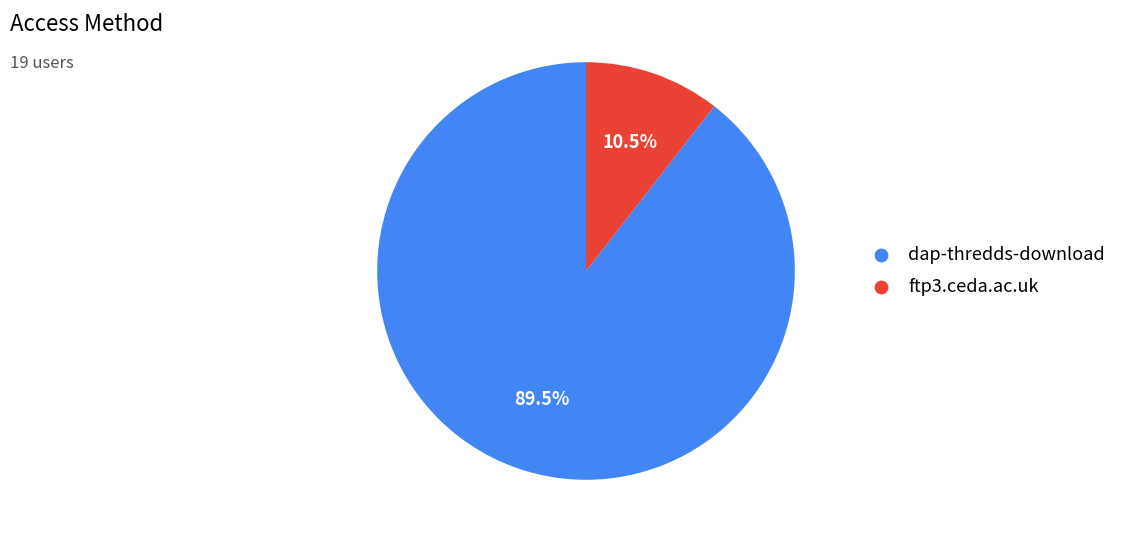

Rank the categories by value from highest to lowest.

dap-thredds-download, ftp3.ceda.ac.uk